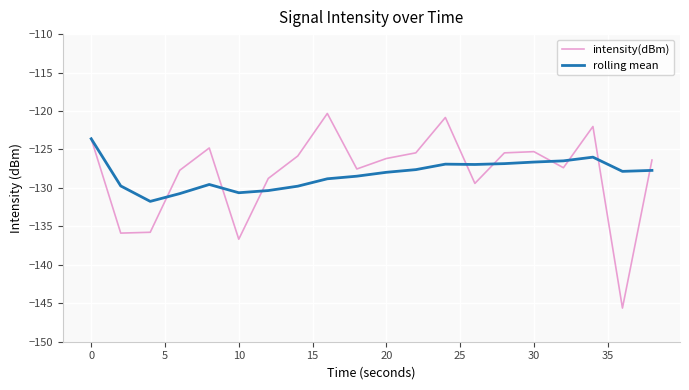

Which series has the largest range (max minus min)?

intensity(dBm)